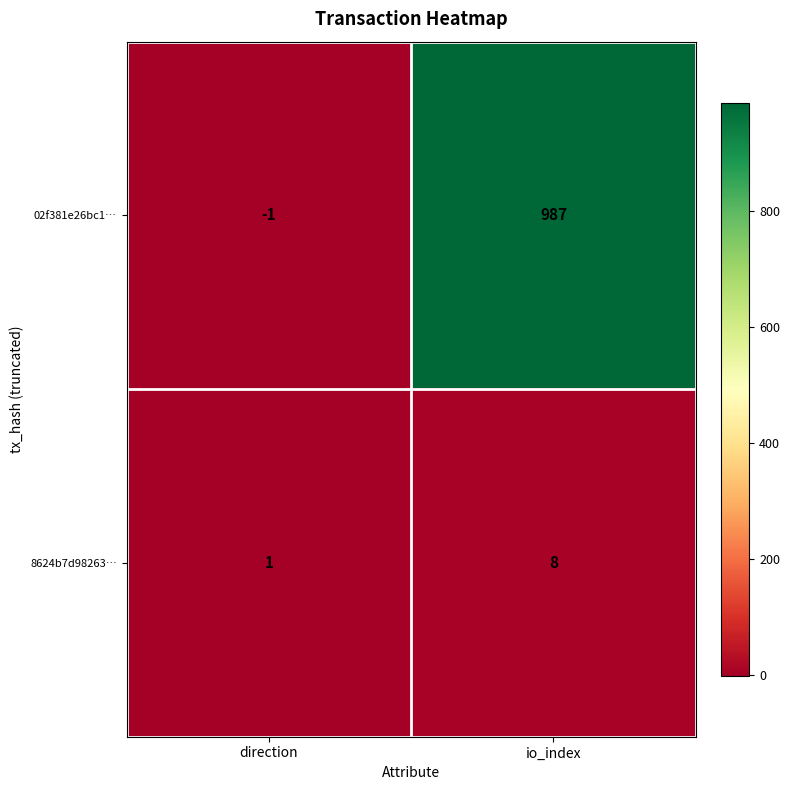

Which category has the highest value across all series?

io_index